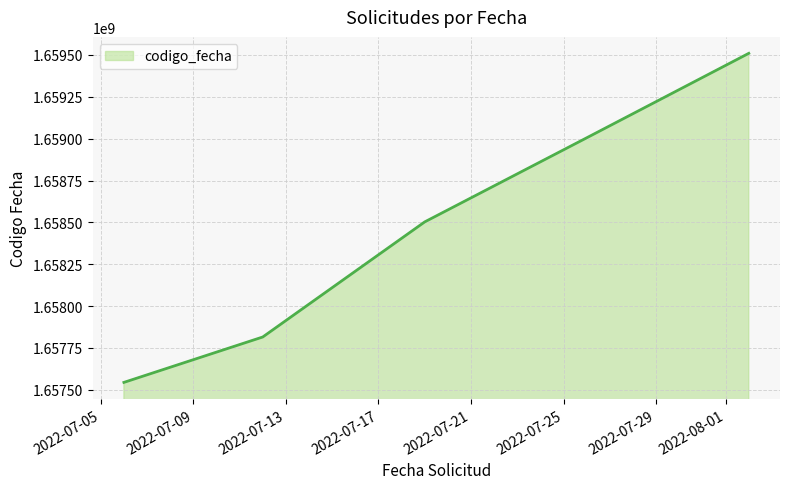

What is the difference between the second highest and second lowest values?

1189861